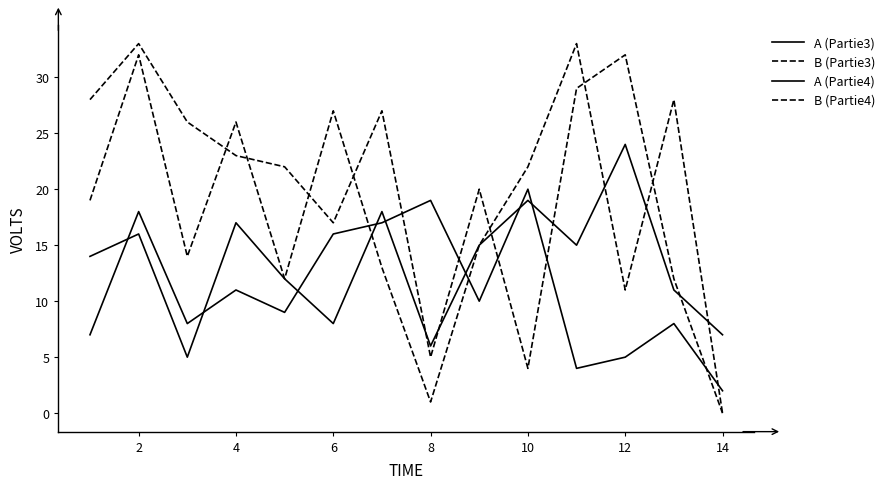

How many lines are shown in the chart?

4